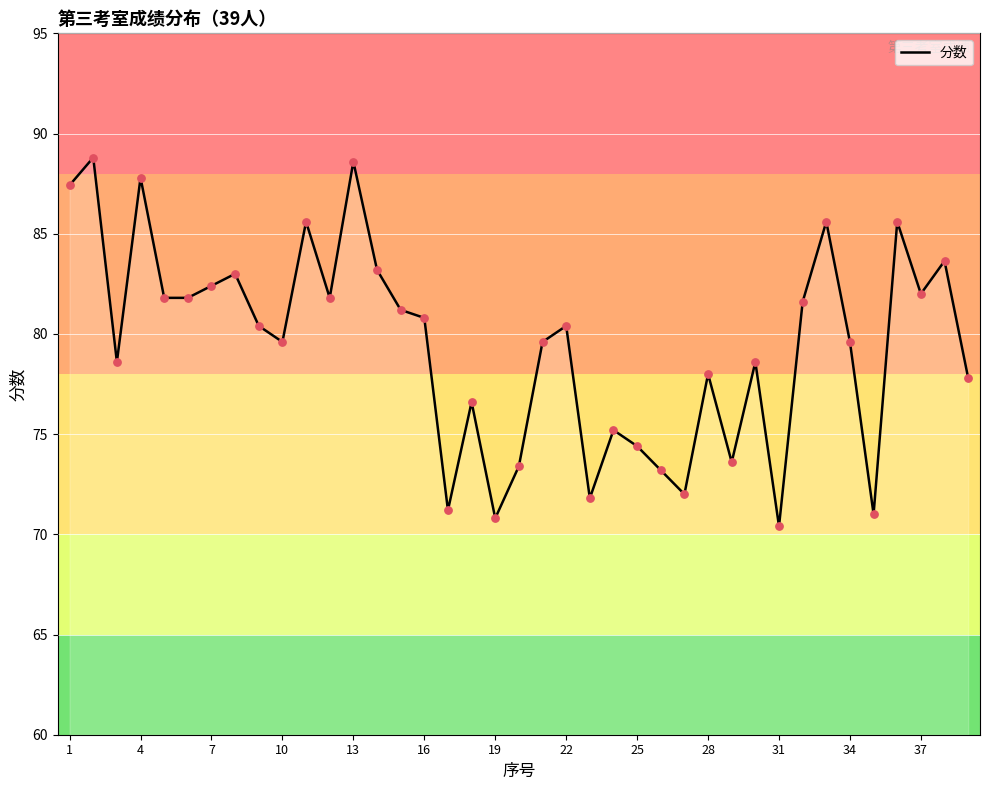

What is the maximum value shown in the chart?

88.8